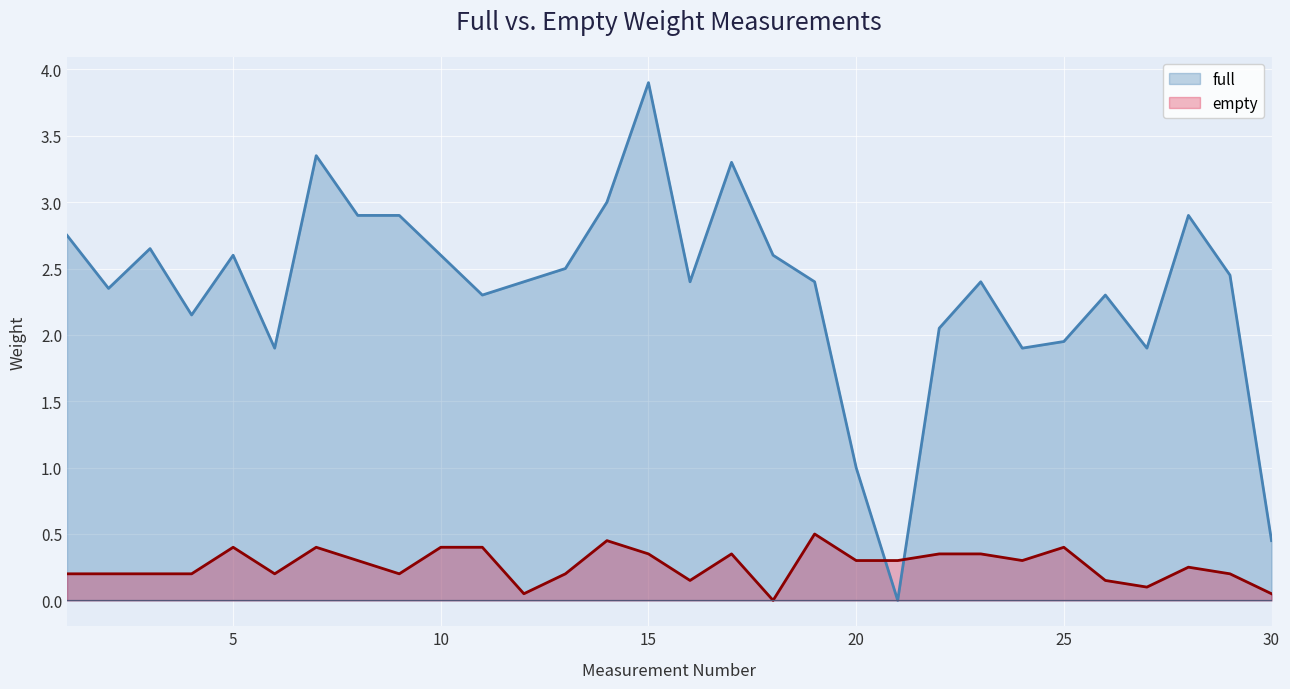

The value of full at 22 is 2.1. True or false?

True